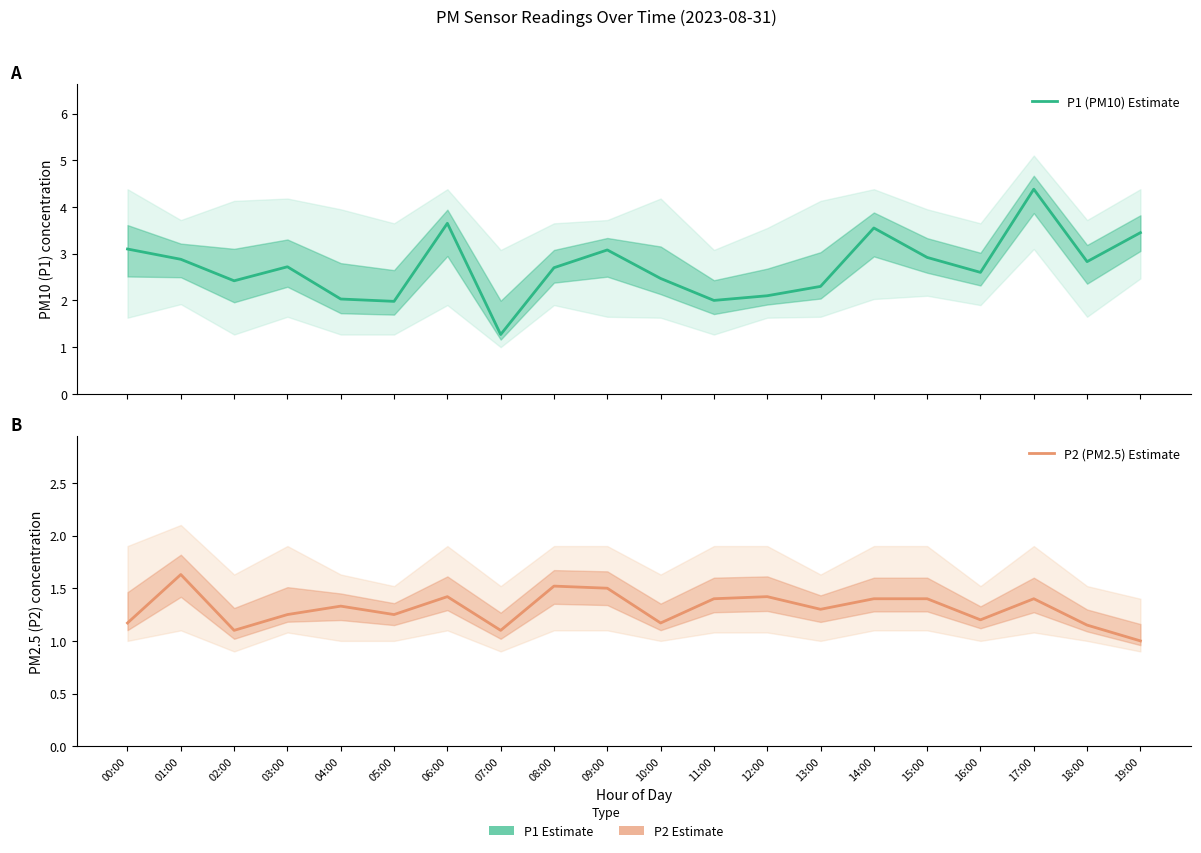

True or false: P1 (PM10) Estimate has more than 2 interior local peaks.

True